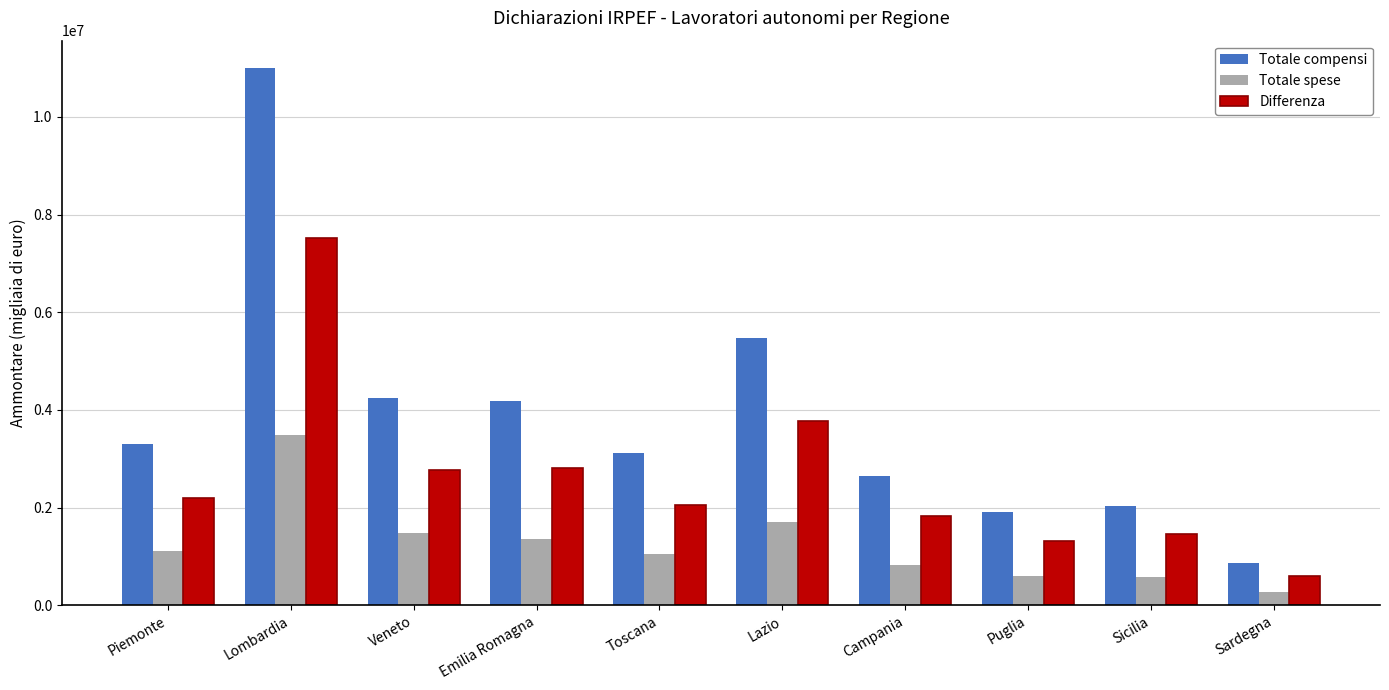

Which series changed the most between Emilia Romagna and Lazio?

Totale compensi